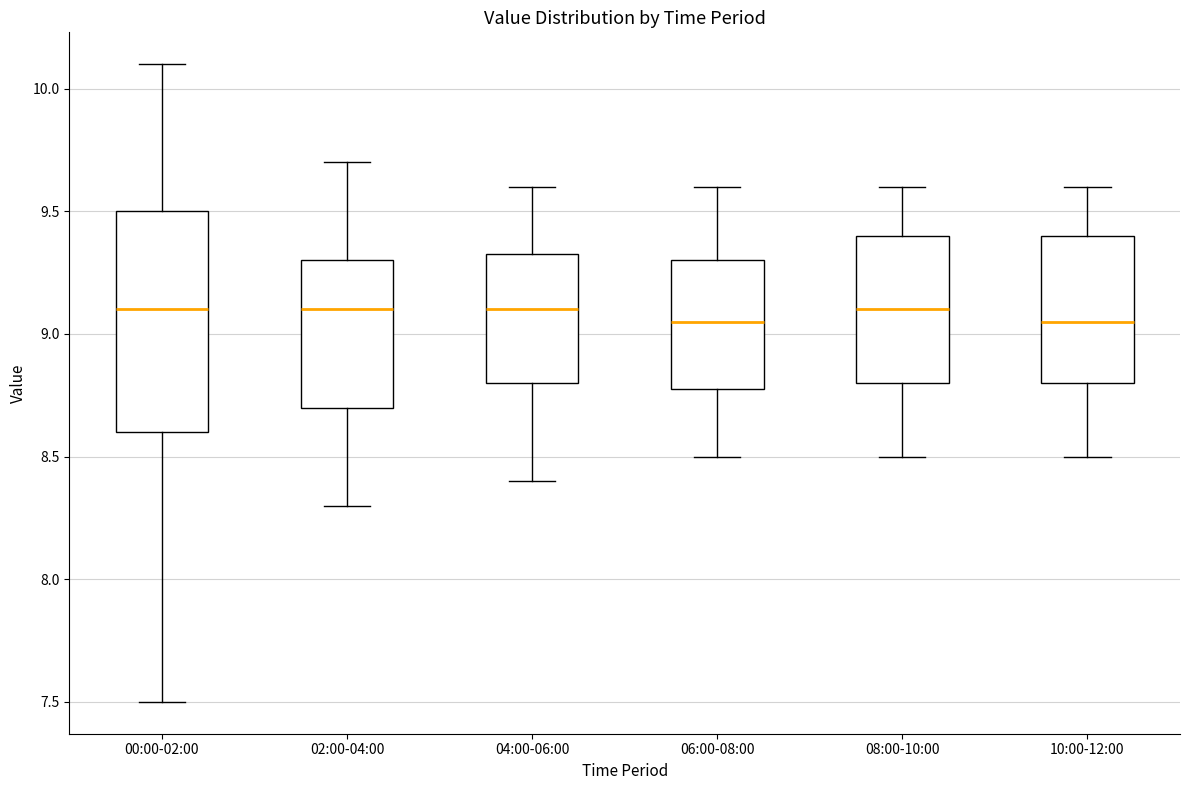

Where does the upper whisker of the box for 04:00-06:00 end on the y-axis? The values are not printed on the chart, so give them approximately, as read against the axis.

9.60